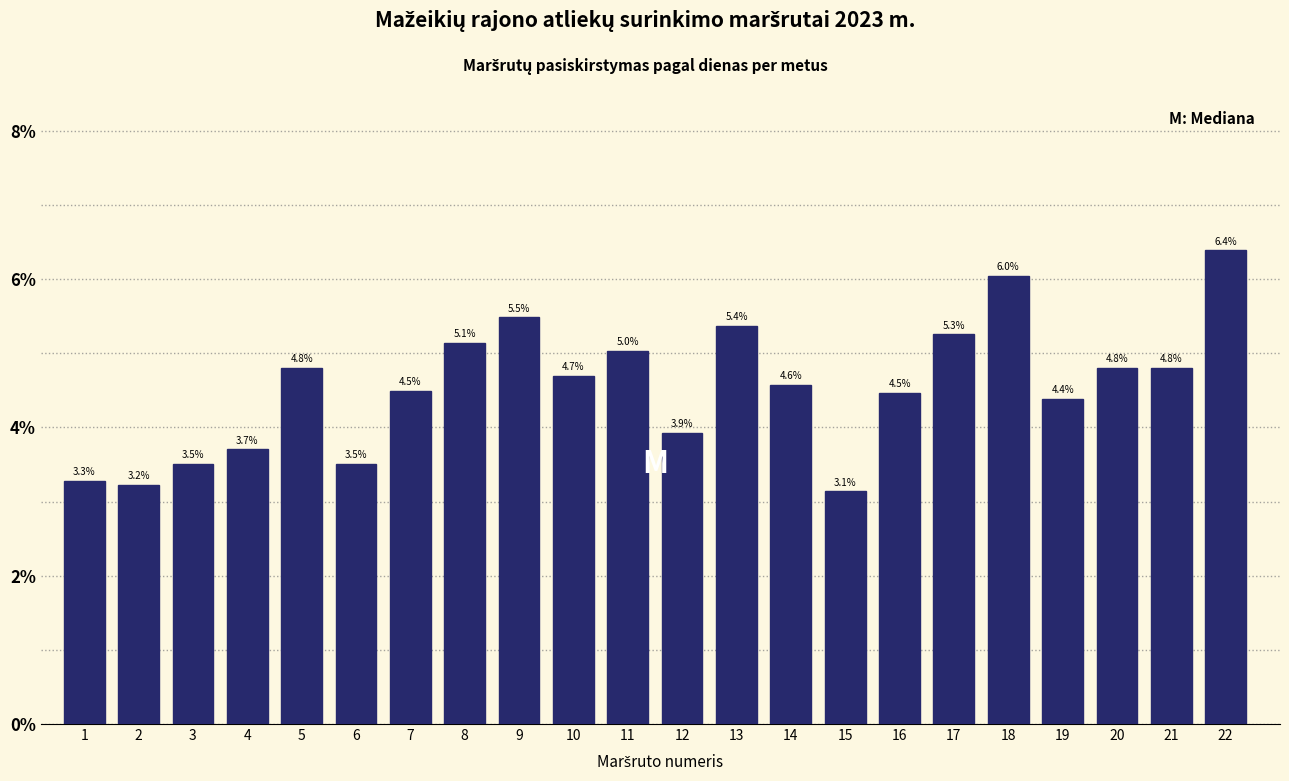

Reading left to right, list all the values displayed in this chart.

1=3.3	2=3.2	3=3.5	4=3.7	5=4.8	6=3.5	7=4.5	8=5.1	9=5.5	10=4.7	11=5.0	12=3.9	13=5.4	14=4.6	15=3.1	16=4.5	17=5.3	18=6.0	19=4.4	20=4.8	21=4.8	22=6.4